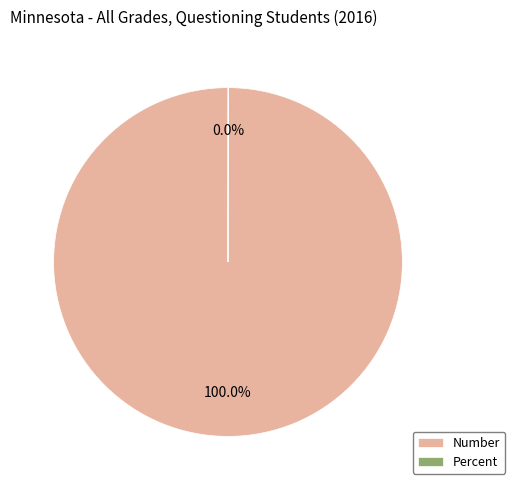

Which slice is the largest?

Number